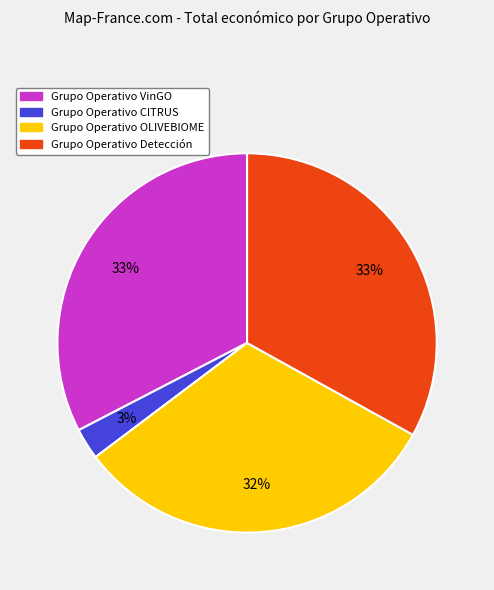

True or false: Grupo Operativo VinGO accounts for 26% of the total.

False